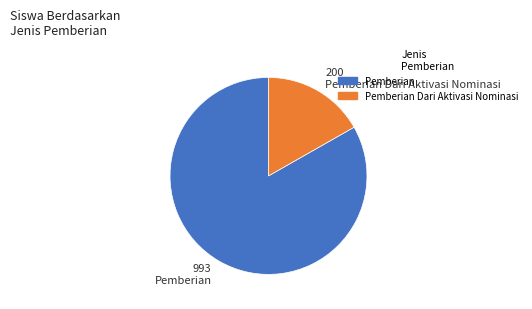

Which has a higher value, Pemberian Dari Aktivasi Nominasi or Pemberian?

Pemberian